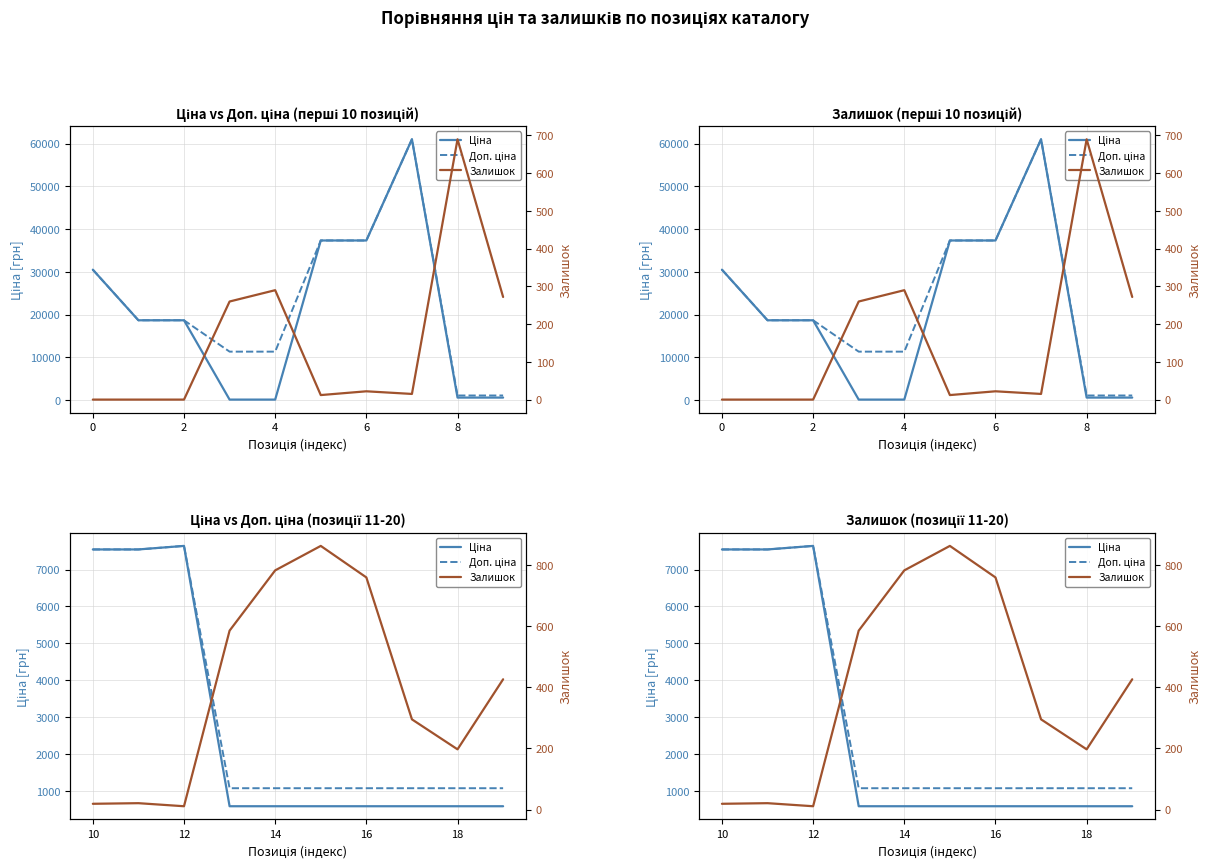

Rank the series by their maximum value, from highest to lowest.

Ціна, Доп. ціна, Залишок